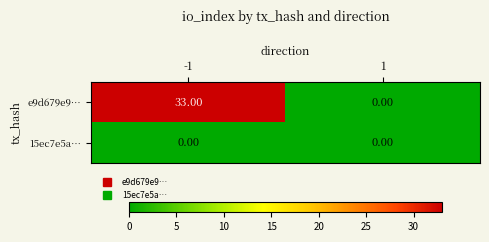

Rank the categories by e9d679e9… value from highest to lowest.

-1, 1